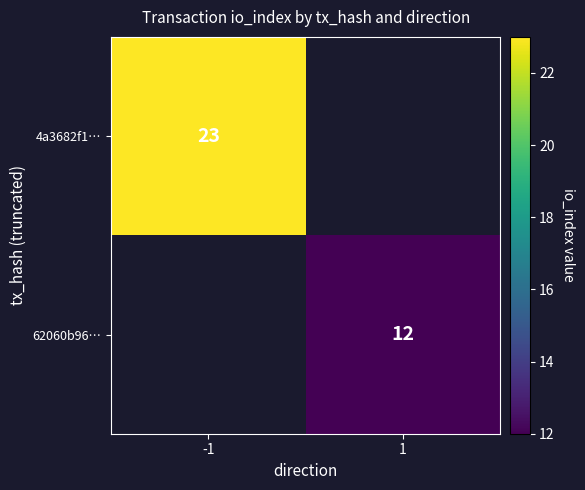

Is it true that 62060b96… equals 12 at 1?

True